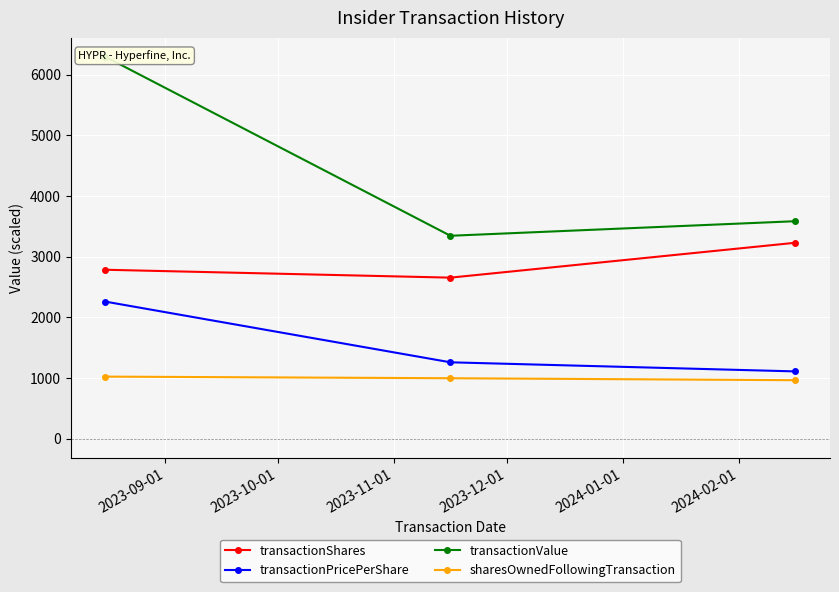

What is the value of the transactionShares point at the 2nd from the left?

2655.0